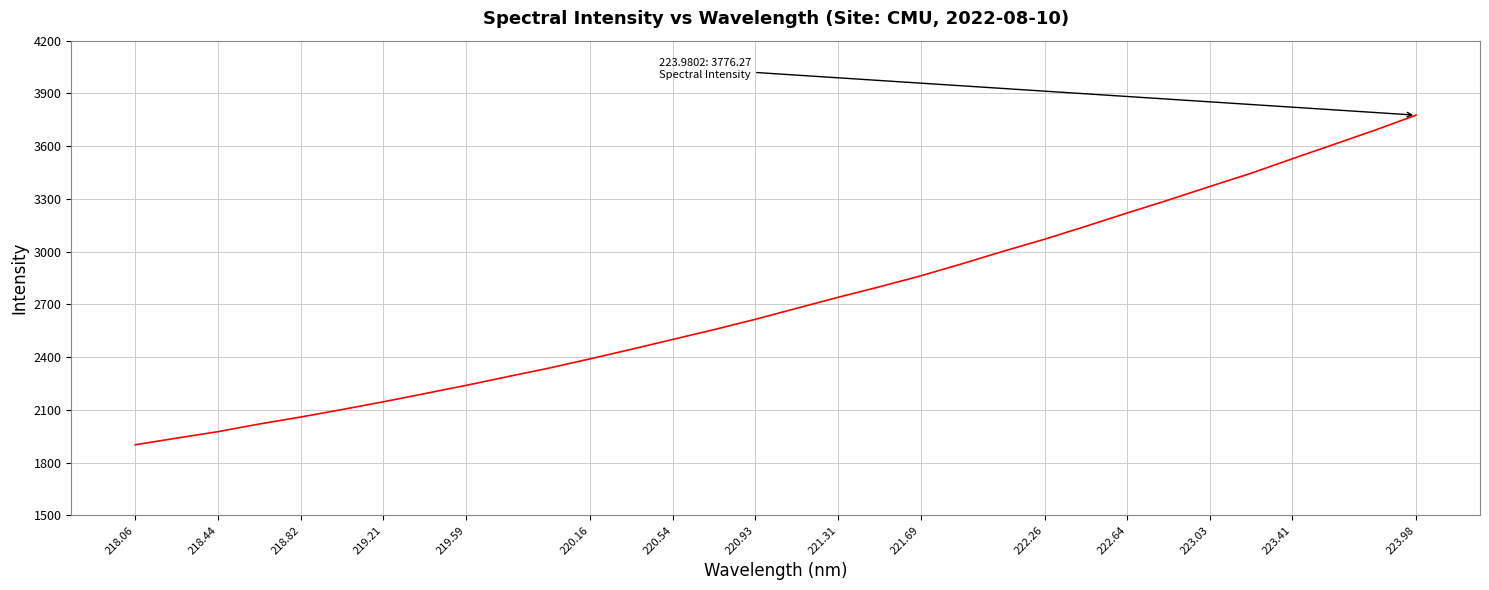

What is the difference between the maximum and minimum values?

1874.9